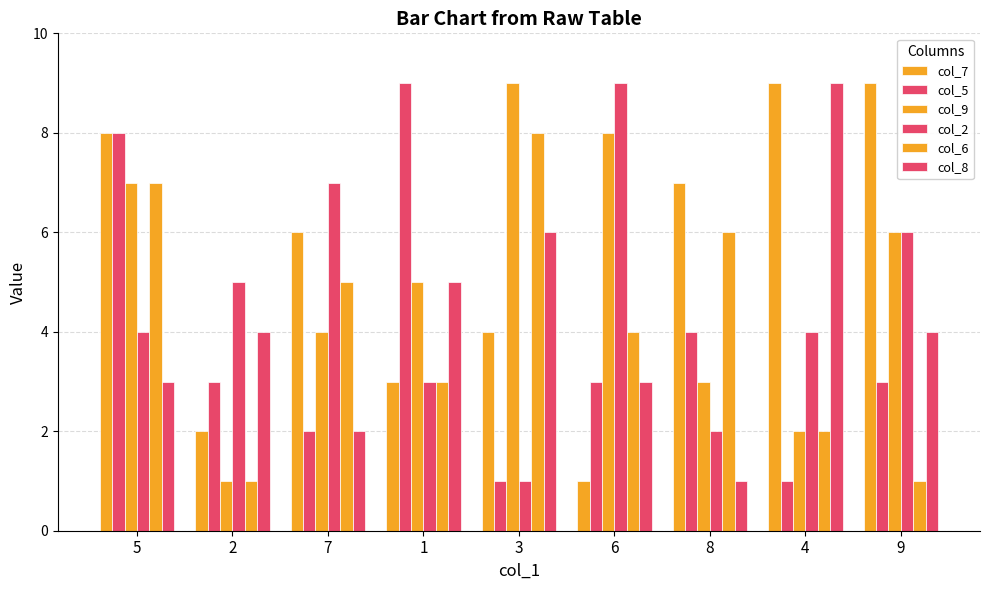

How many bars are there in total?

54